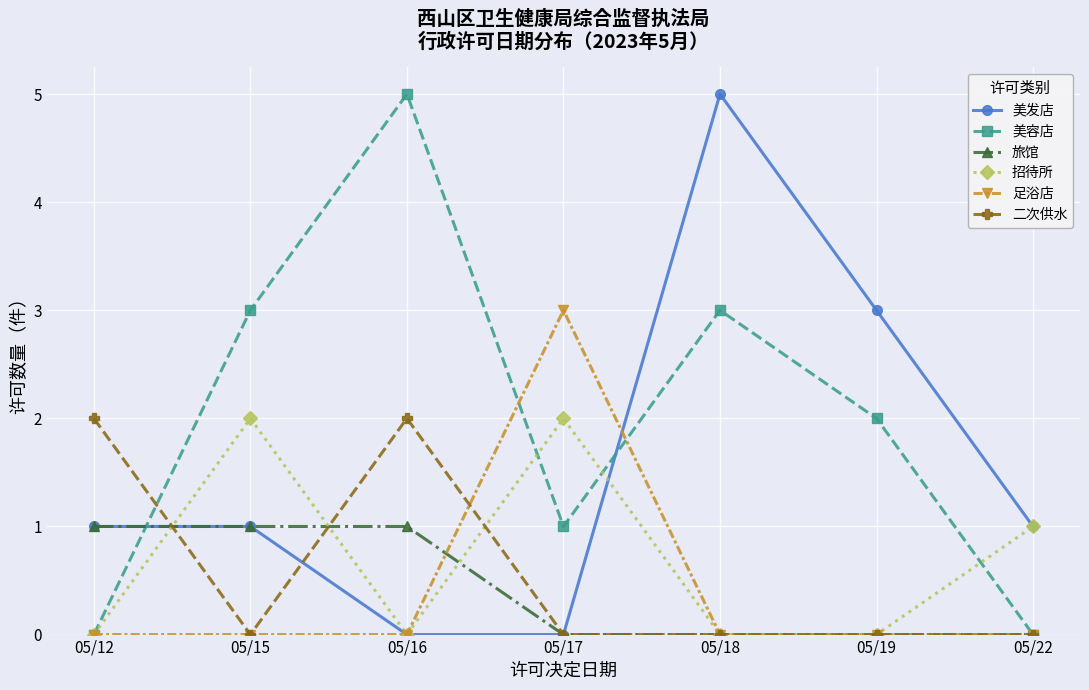

Reading left to right, what are all the values shown in this chart?

美发店: 1	1	0	0	5	3	1
美容店: 0	3	5	1	3	2	0
旅馆: 1	1	1	0	0	0	0
招待所: 0	2	0	2	0	0	1
足浴店: 0	0	0	3	0	0	0
二次供水: 2	0	2	0	0	0	0